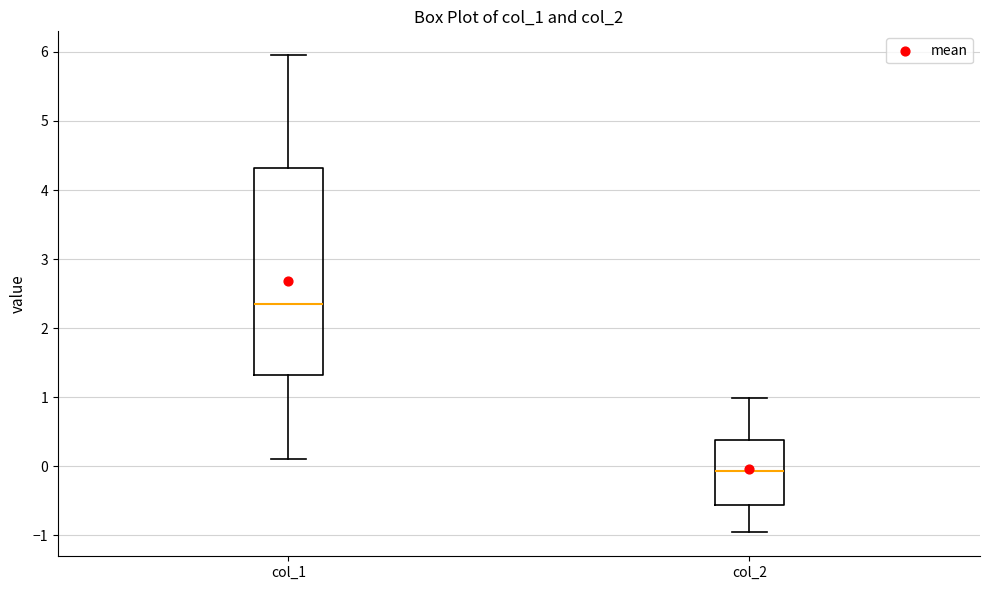

Reading left to right, read every box against the y-axis: the position of its median line, the range the box covers, and the ends of its whiskers. The values are not printed on the chart, so give them approximately, as read against the axis.

col_1: median 2.3, box 1.3 to 4.3, whiskers 0.1 to 6.0
col_2: median -0.1, box -0.6 to 0.4, whiskers -1.0 to 1.0